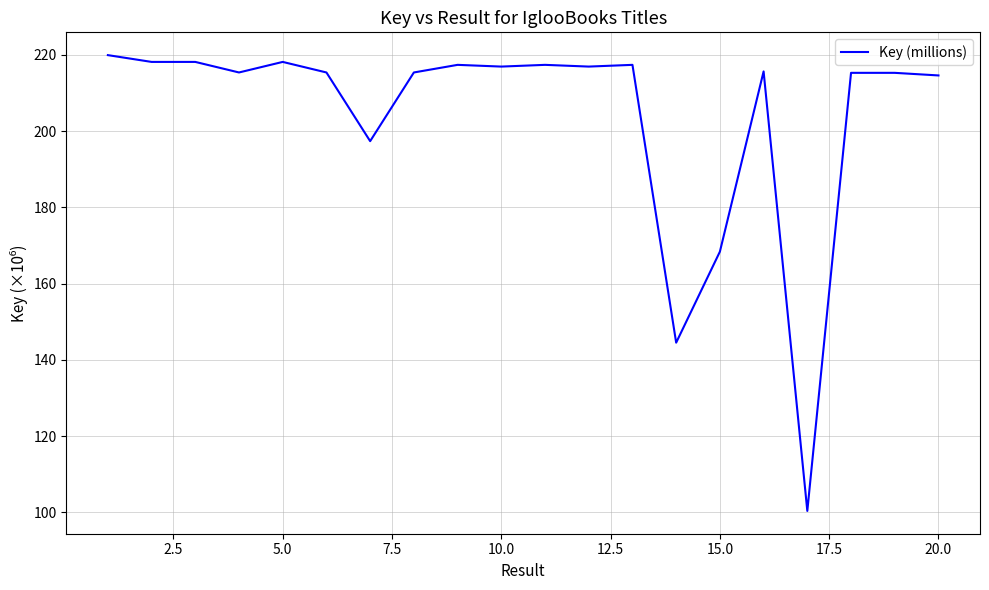

How many categories are shown in the chart?

20